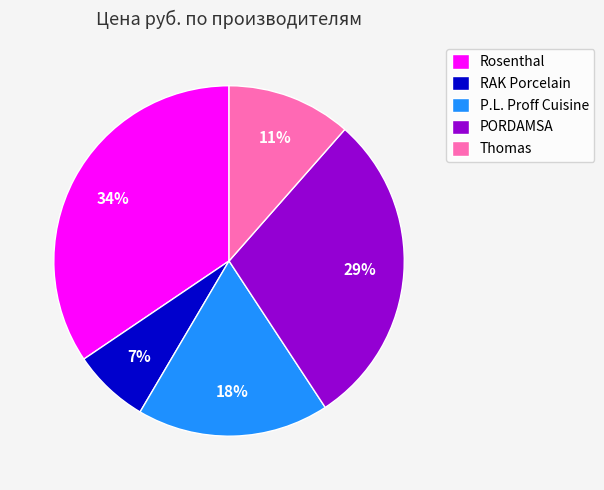

Which has a higher value, RAK Porcelain or PORDAMSA?

PORDAMSA